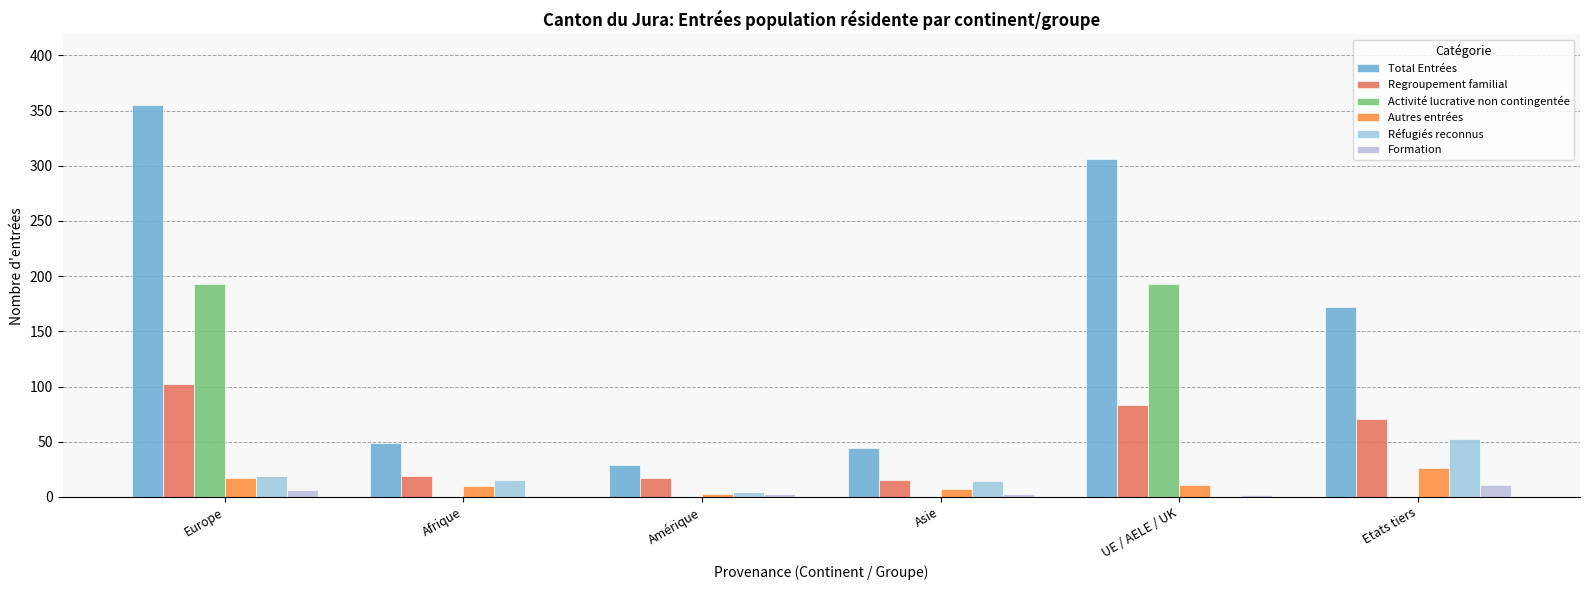

How many groups of bars are there?

6